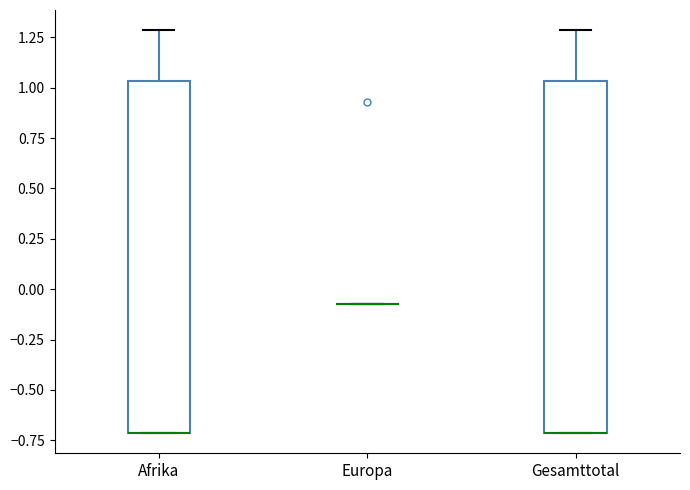

Reading left to right, transcribe this box plot: for each box, give where its median line is, the range the box spans, and where its two whiskers end, as read against the y-axis. The values are not printed on the chart, so give them approximately, as read against the axis.

Afrika: median -0.70 (drawn on the box's lower edge), box -0.70 to 1.05, whiskers -0.70 to 1.30
Europa: box collapsed to a line at -0.05, whiskers -0.05 to -0.05
Gesamttotal: median -0.70 (drawn on the box's lower edge), box -0.70 to 1.05, whiskers -0.70 to 1.30